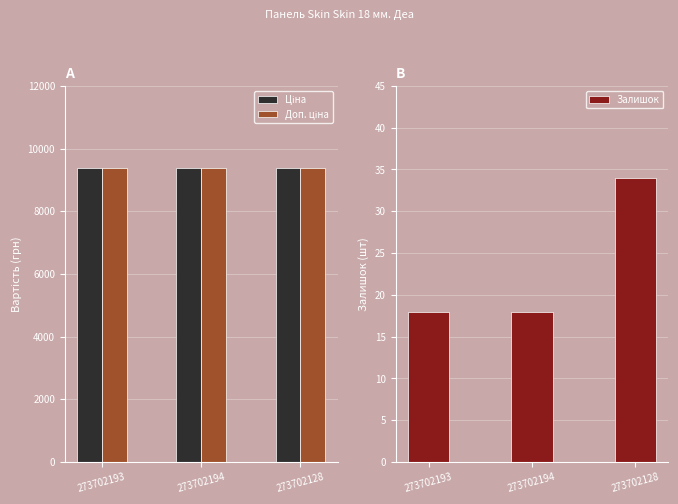

Is the value of Залишок at 273702193 greater than the value of Доп. ціна at 273702194?

No